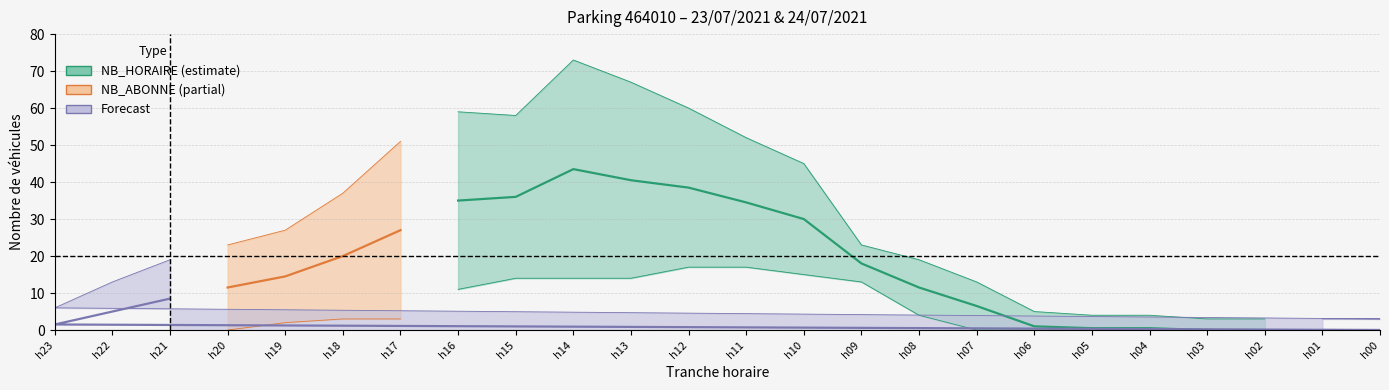

At which category is the sum across all series the highest?

14